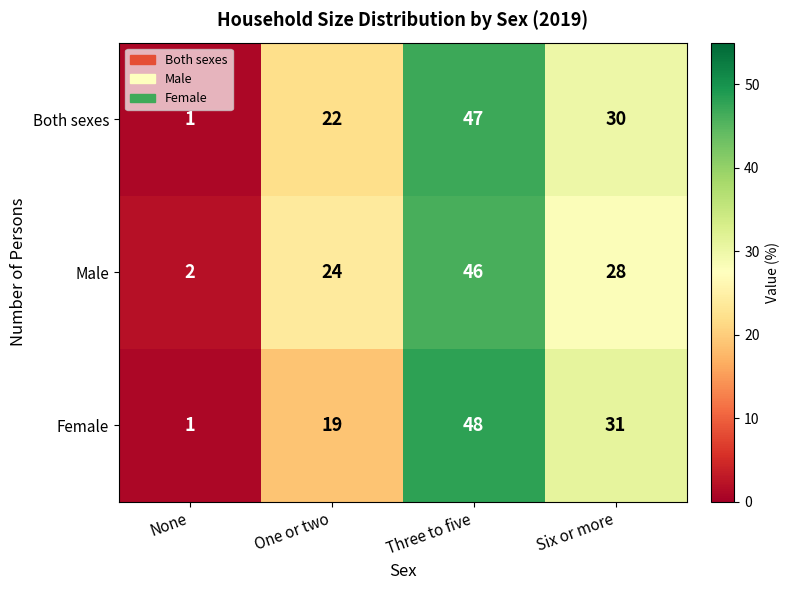

What is the average value of the Both sexes series?

25